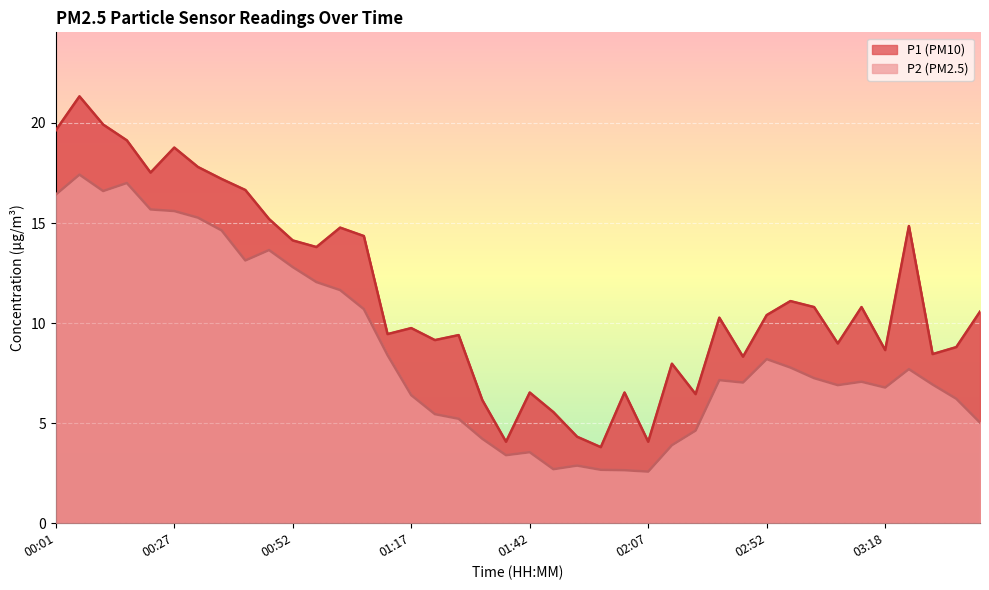

True or false: P2 and P1 intersect in this chart.

False